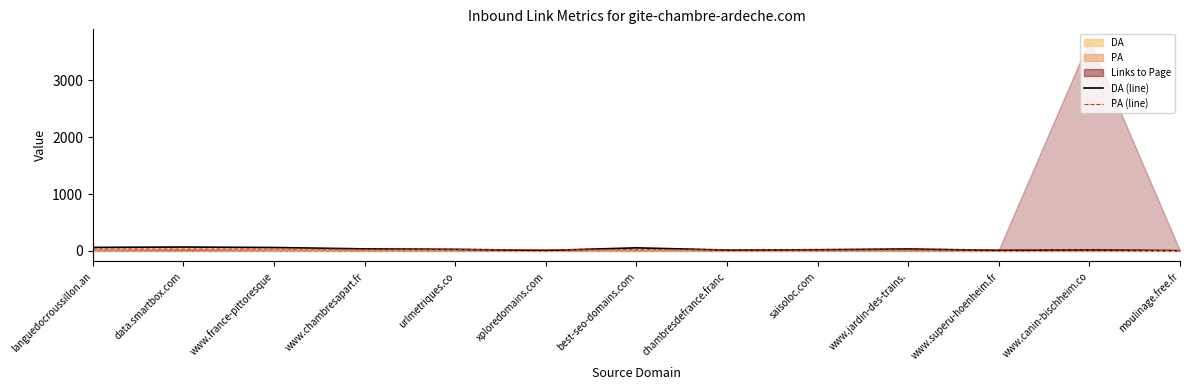

After their last crossing, which series has the higher values: DA (line) or PA (line)?

PA (line)